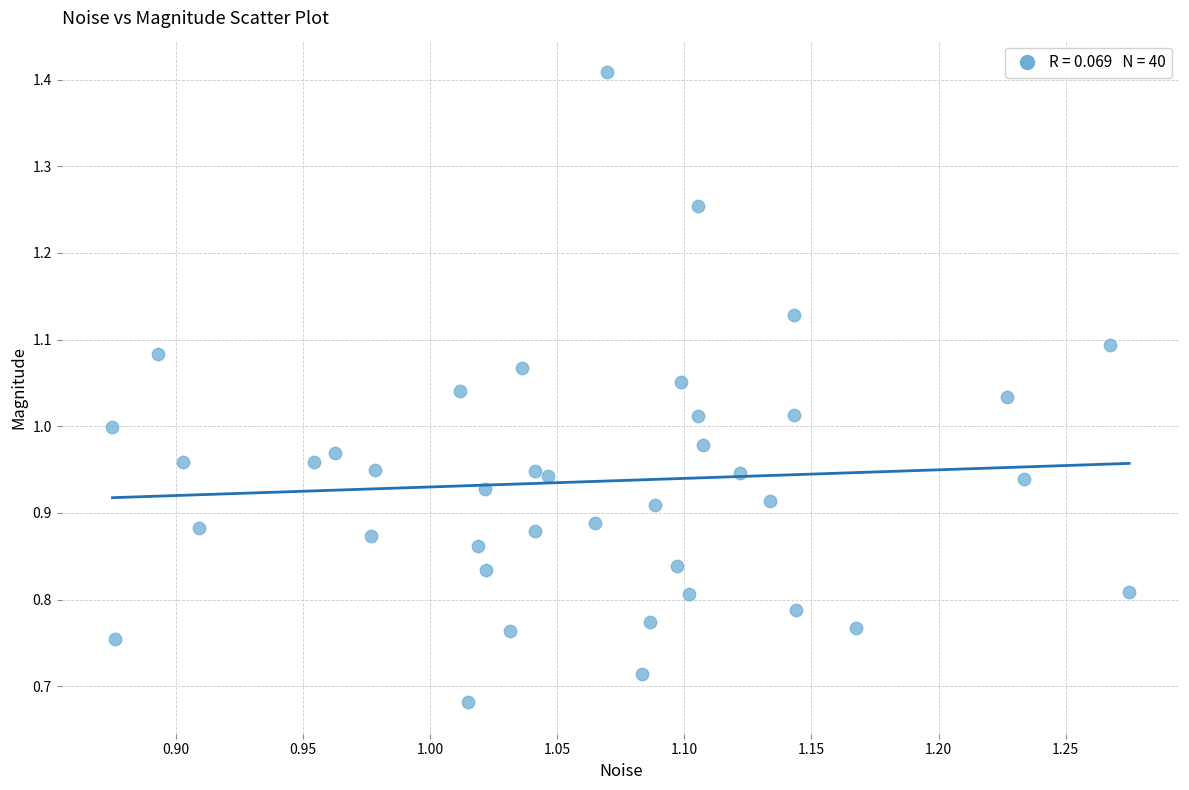

What is the range of X values (max minus min)?

0.4